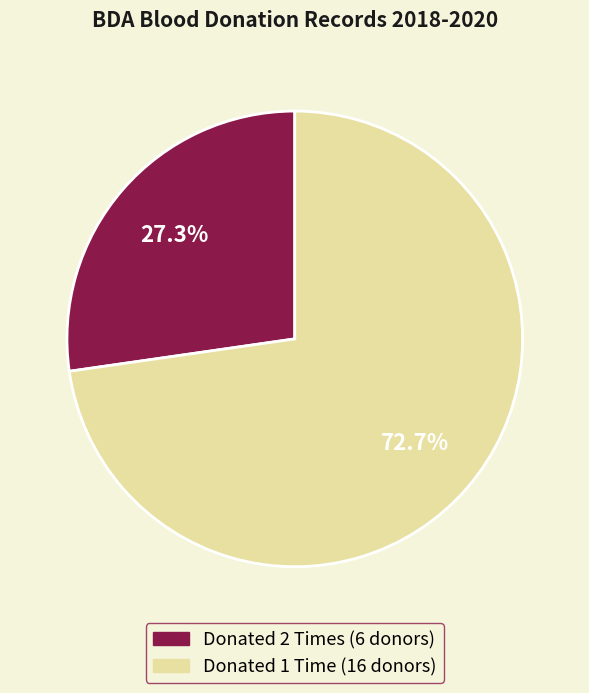

Is there any slice that represents more than half of the pie?

Yes